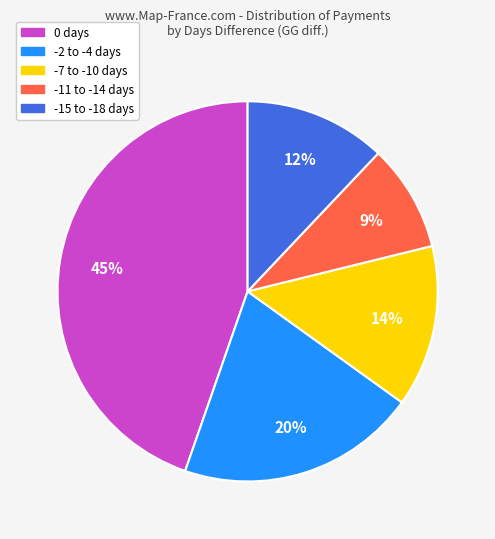

Is there any slice that represents more than half of the pie?

No